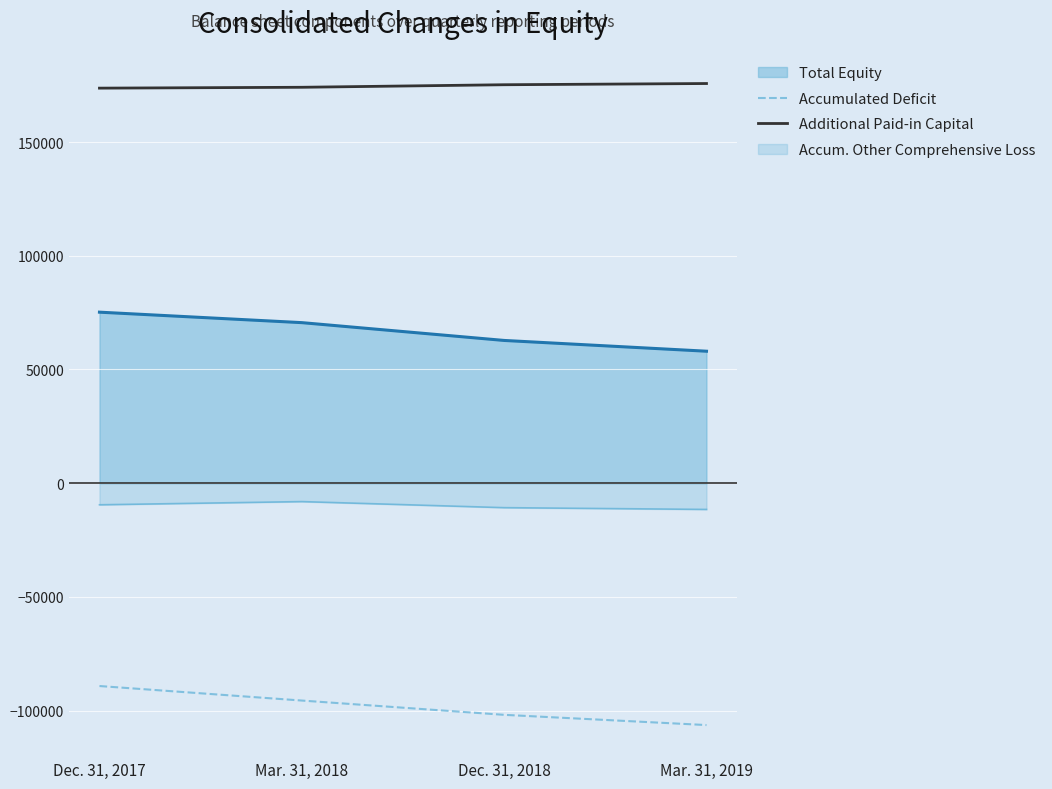

The value of Additional Paid-in Capital at Dec. 31, 2017 is 77272. True or false?

False